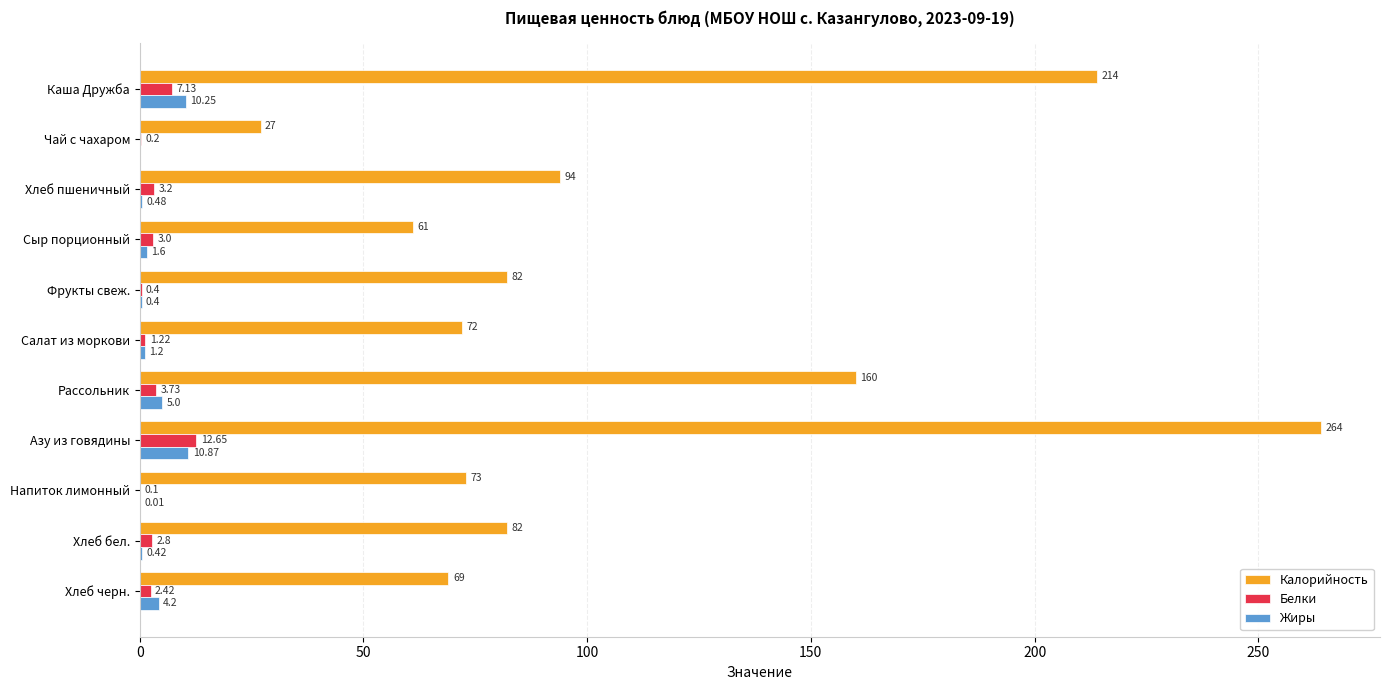

At which label is Калорийность closest to 145?

Рассольник